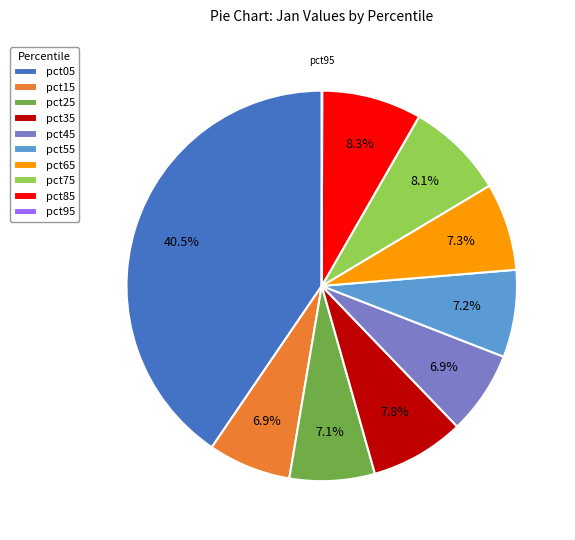

Does any single category account for the majority?

No